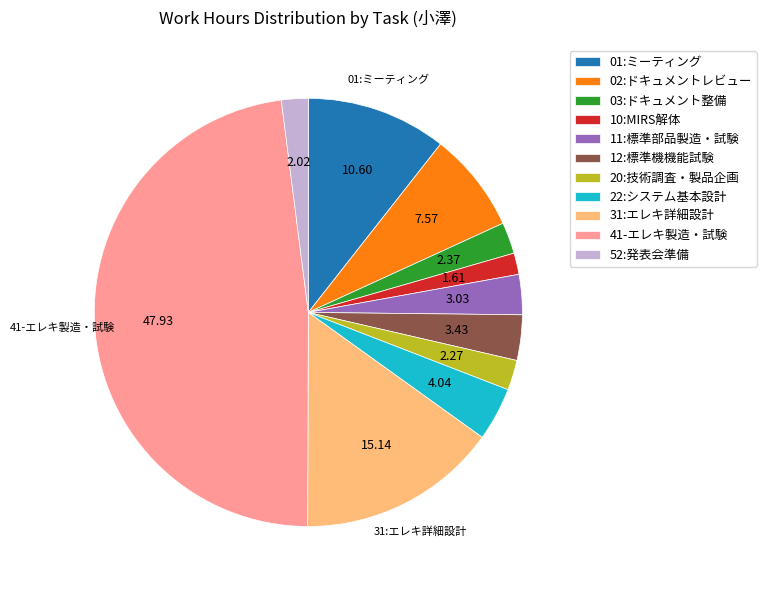

Approximately how many times larger is the value at 20:技術調査・製品企画 compared to 11:標準部品製造・試験?

0.8